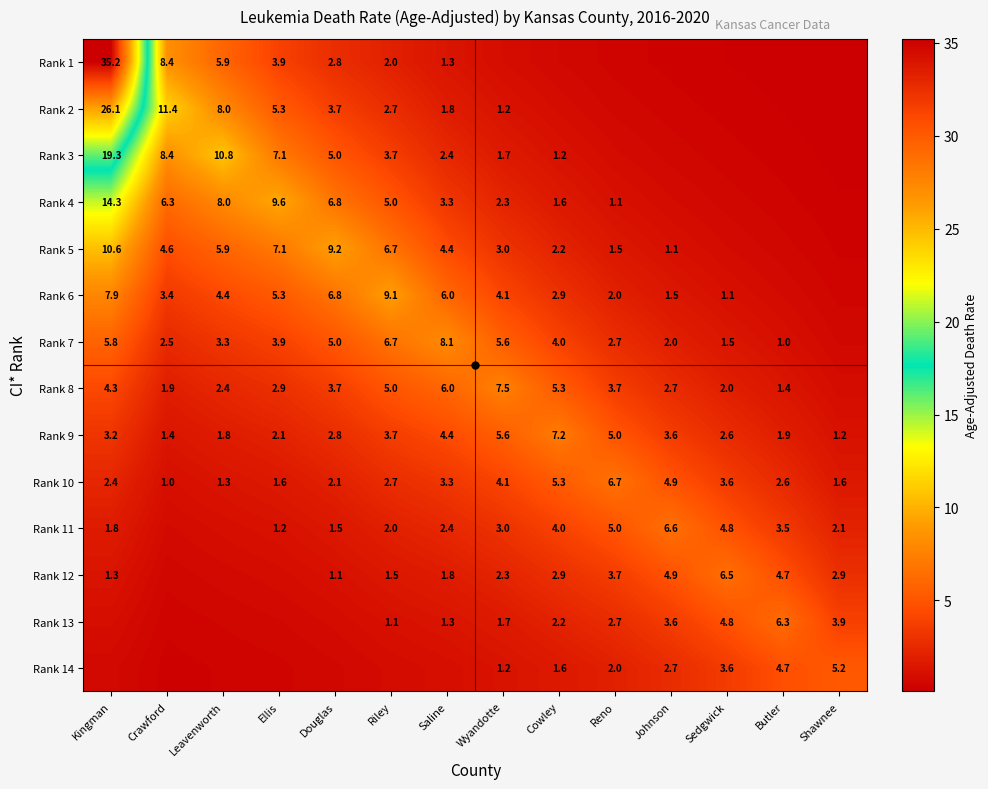

At which category is the sum across all series the highest?

Kingman